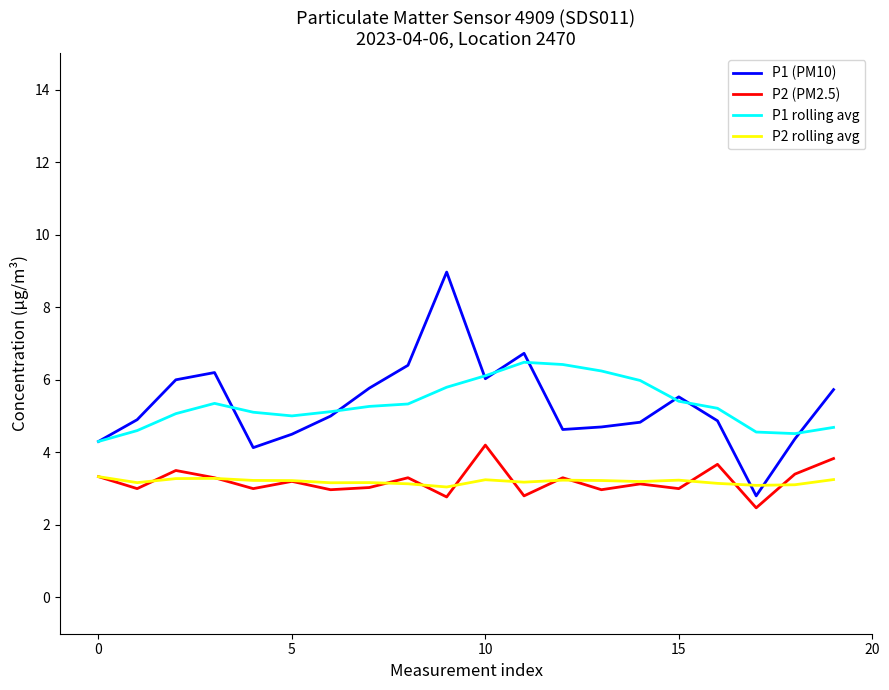

How many intersections are there between P2 rolling avg and P1 (PM10)?

2